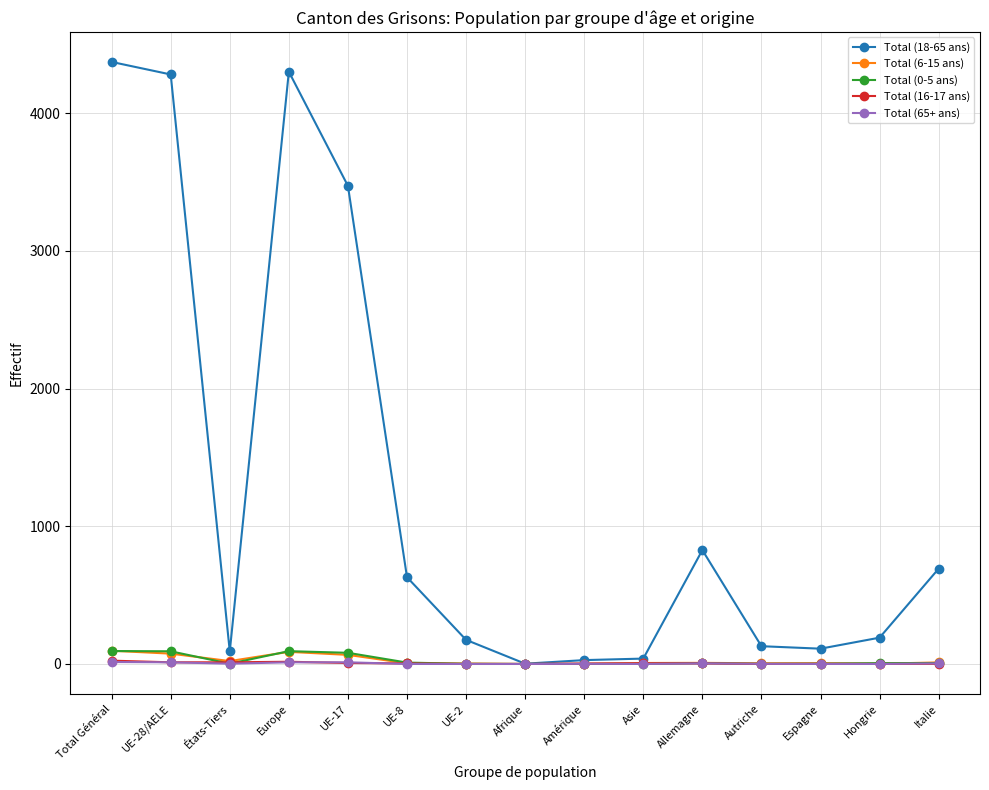

What is the value of the Total (16-17 ans) point at the 10th from the left?

5